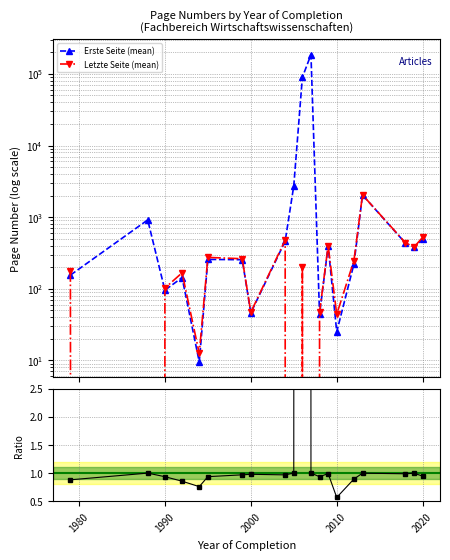

Does the chart have visible grid lines?

Yes